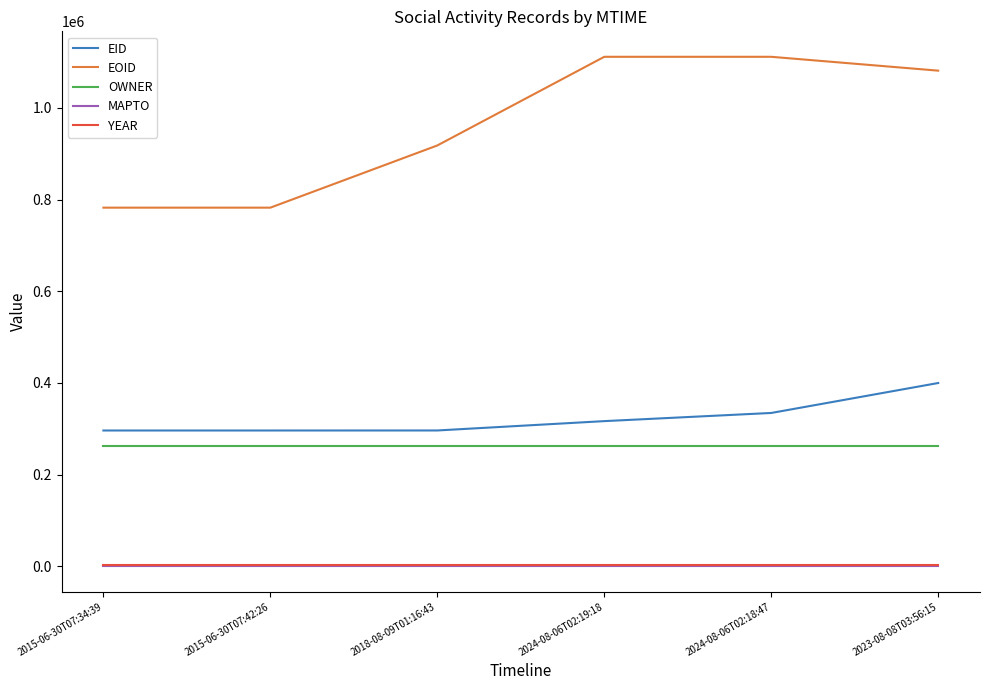

True or false: EID and YEAR cross at least once.

False